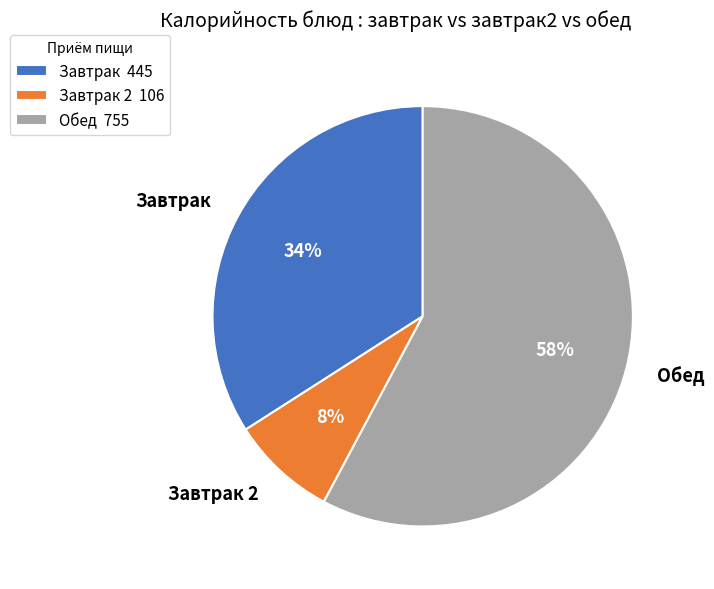

To the nearest percent, what is the difference between the largest and smallest slice percentages?

50%